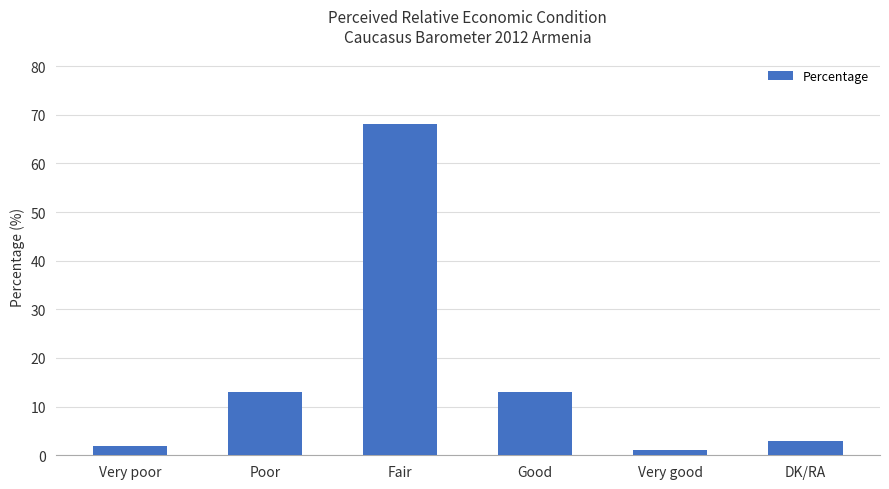

The value at Good is 13. True or false?

True